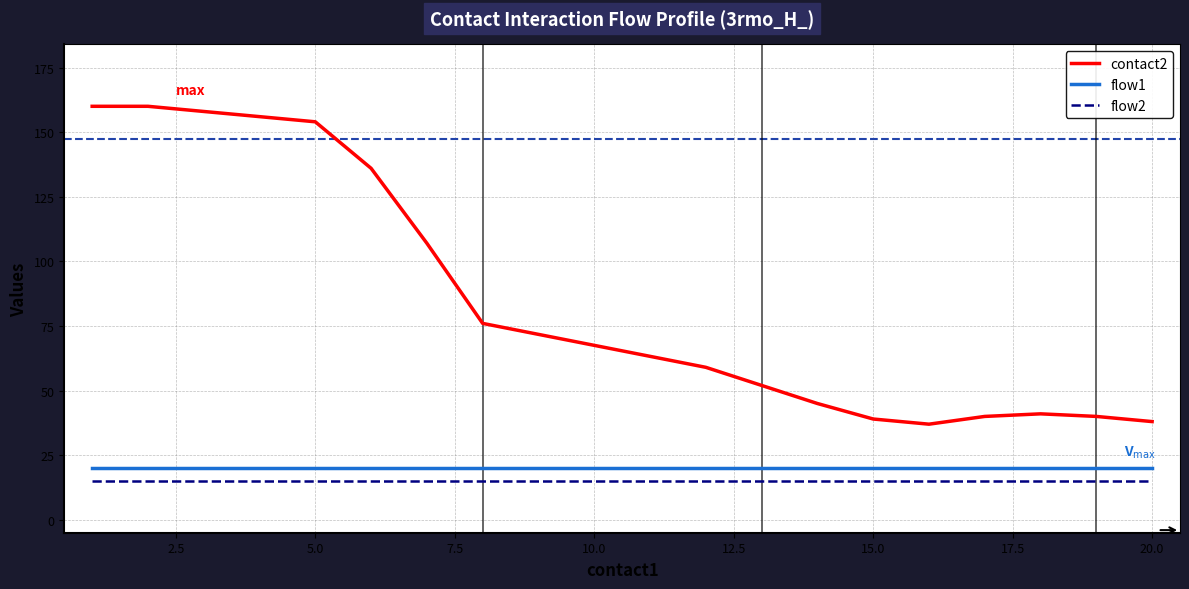

What is the difference between the maximum and minimum values in the contact2 series?

123